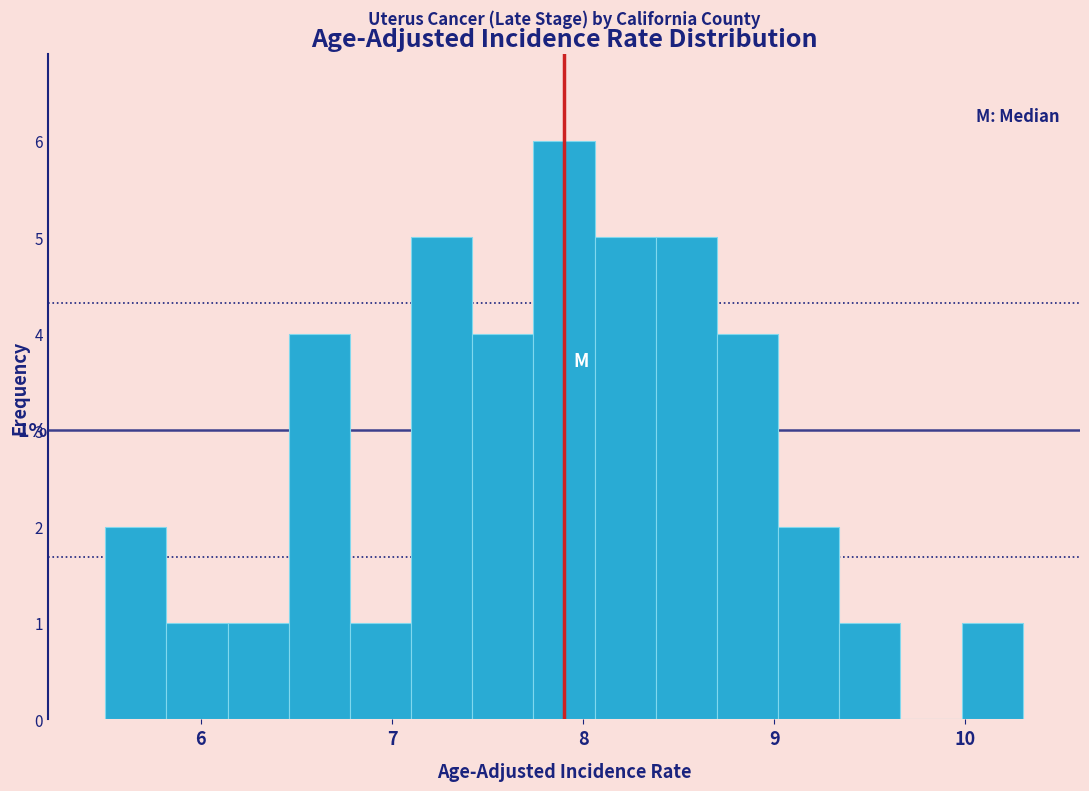

Read against the x-axis, roughly where is the centre of the tallest bar?

7.9